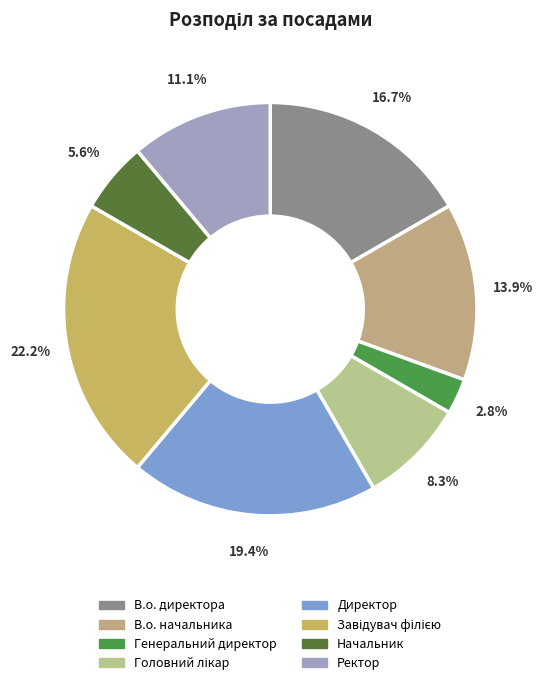

Approximately how many times larger is the value at Генеральний директор compared to Директор?

0.1